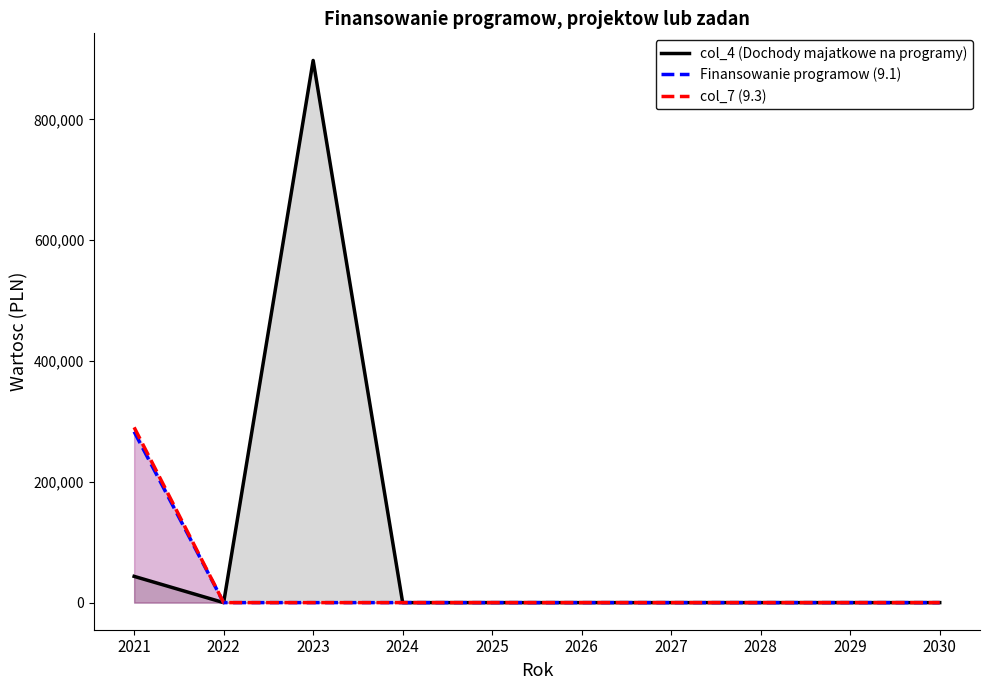

Which series has the largest total across all categories?

col_4 (Dochody majatkowe na programy)